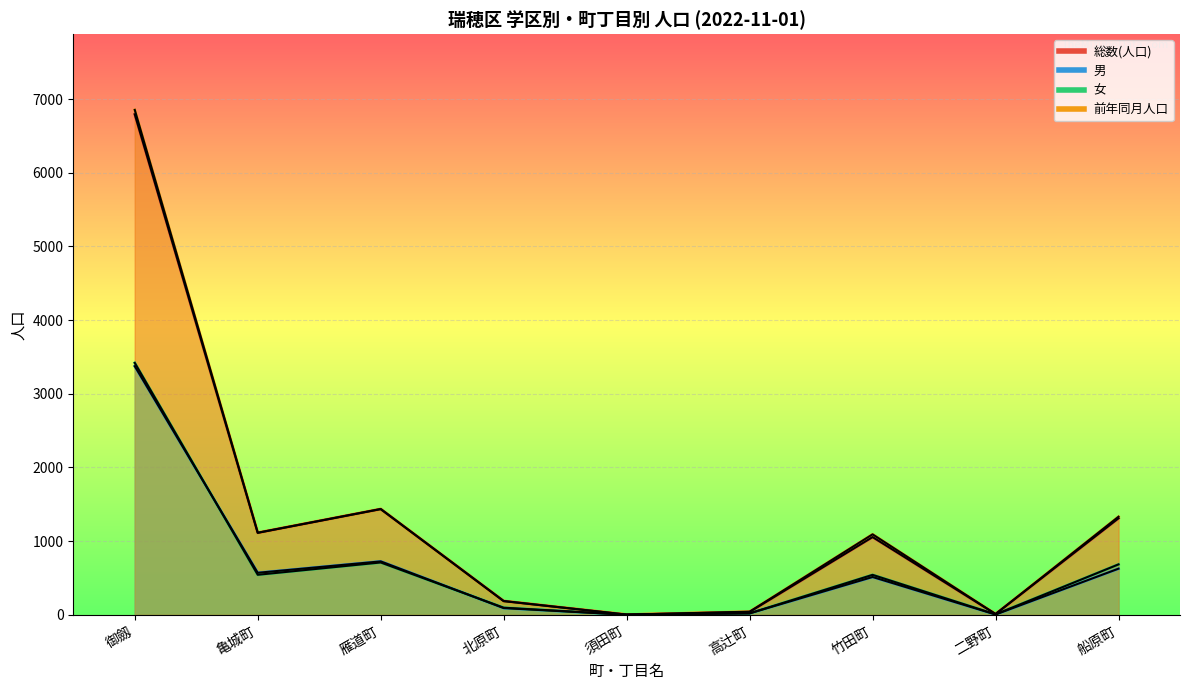

Rank the series at 高辻町 from highest to lowest value.

前年同月人口, 総数(人口), 男, 女